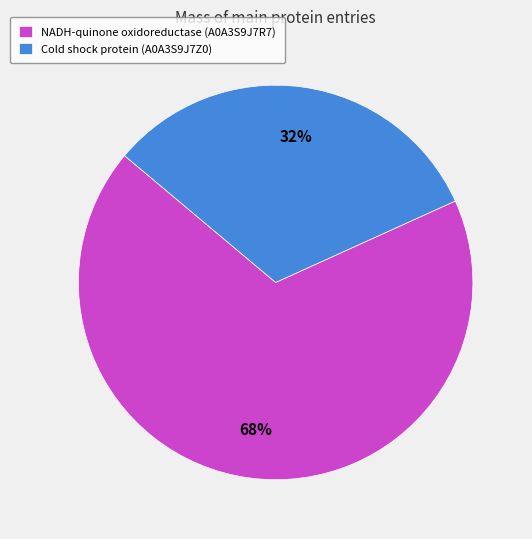

To the nearest percent, what is the combined percentage of NADH-quinone oxidoreductase (A0A3S9J7R7) and Cold shock protein (A0A3S9J7Z0)?

100%